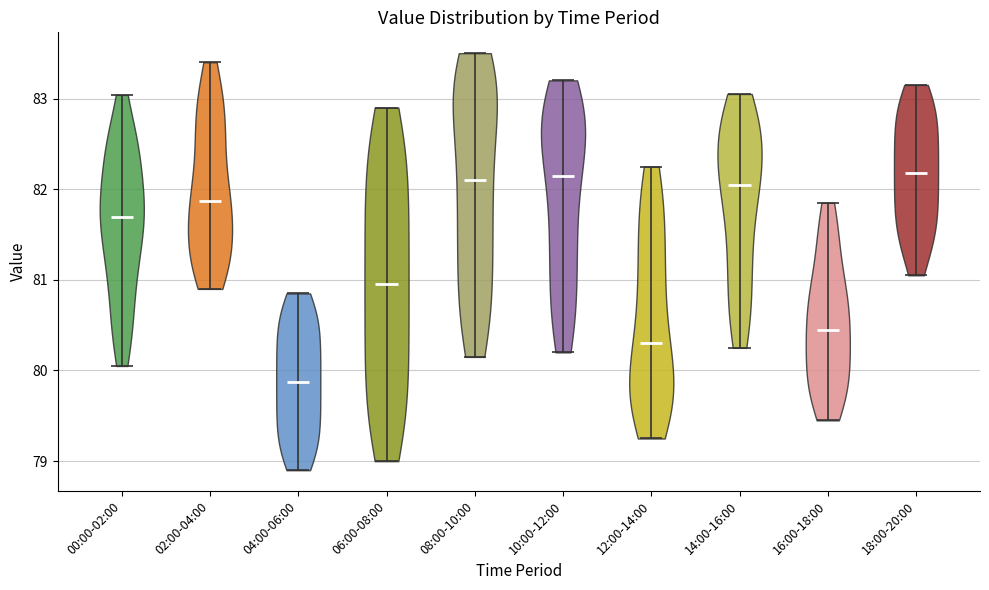

Reading left to right, read every violin against the y-axis: where its median line is, and the lowest and highest points it reaches. The values are not printed on the chart, so give them approximately, as read against the axis.

00:00-02:00: median line 81.7, lowest point 80.1, highest point 83.0
02:00-04:00: median line 81.9, lowest point 80.9, highest point 83.4
04:00-06:00: median line 79.9, lowest point 78.9, highest point 80.9
06:00-08:00: median line 81.0, lowest point 79.0, highest point 82.9
08:00-10:00: median line 82.1, lowest point 80.2, highest point 83.5
10:00-12:00: median line 82.2, lowest point 80.2, highest point 83.2
12:00-14:00: median line 80.3, lowest point 79.3, highest point 82.3
14:00-16:00: median line 82.1, lowest point 80.3, highest point 83.1
16:00-18:00: median line 80.5, lowest point 79.5, highest point 81.9
18:00-20:00: median line 82.2, lowest point 81.1, highest point 83.2